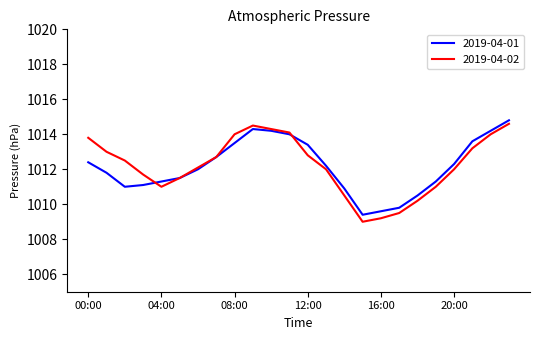

Which series has the widest spread of values?

2019-04-02